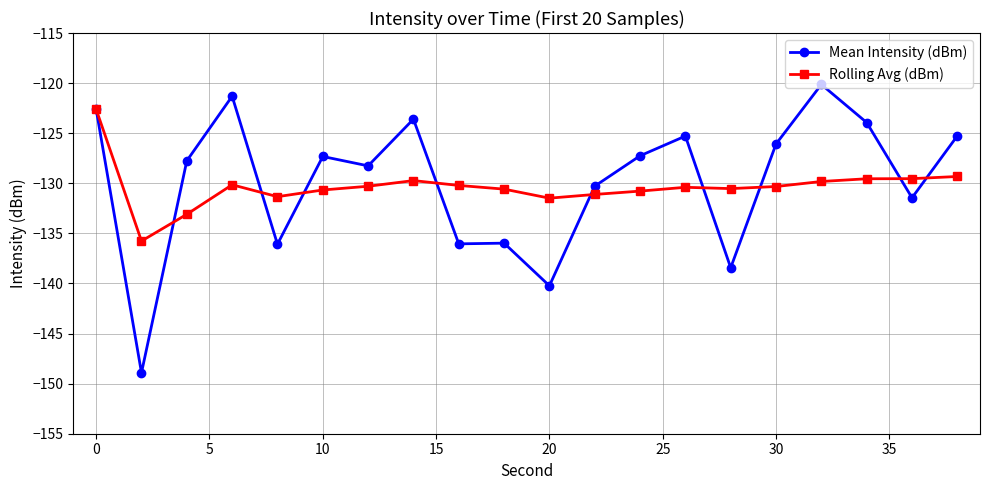

Does the chart display data point markers on the line(s)?

Yes